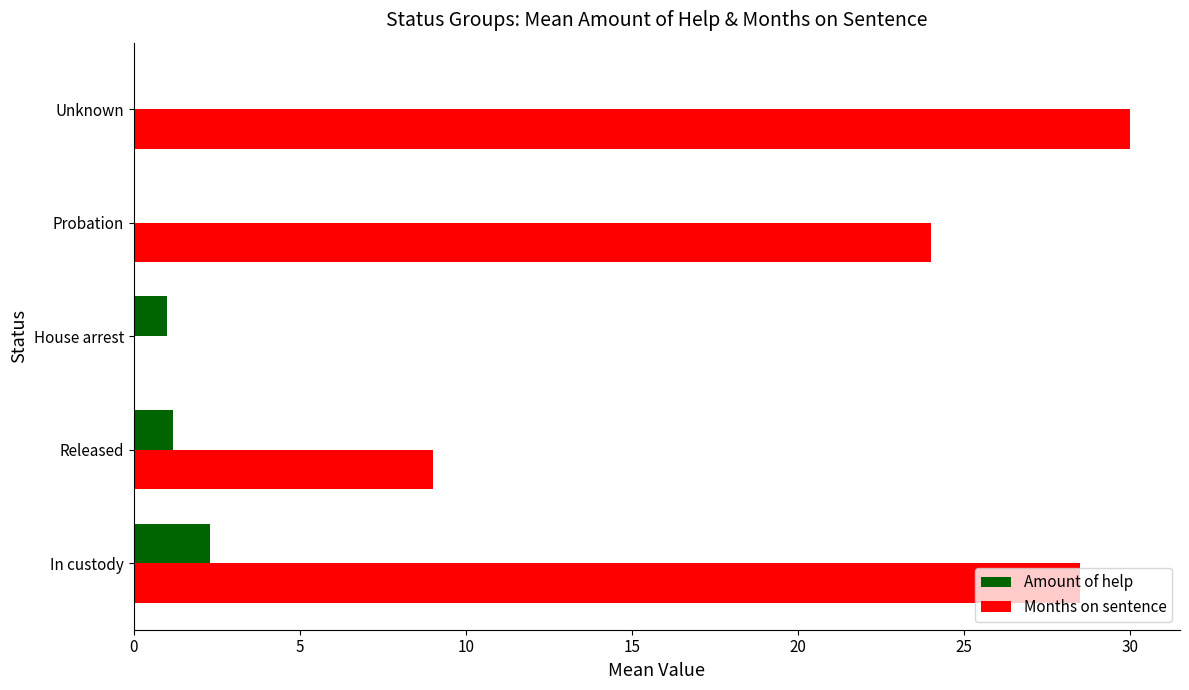

What is the approximate value of Months on sentence at Probation?

24.0